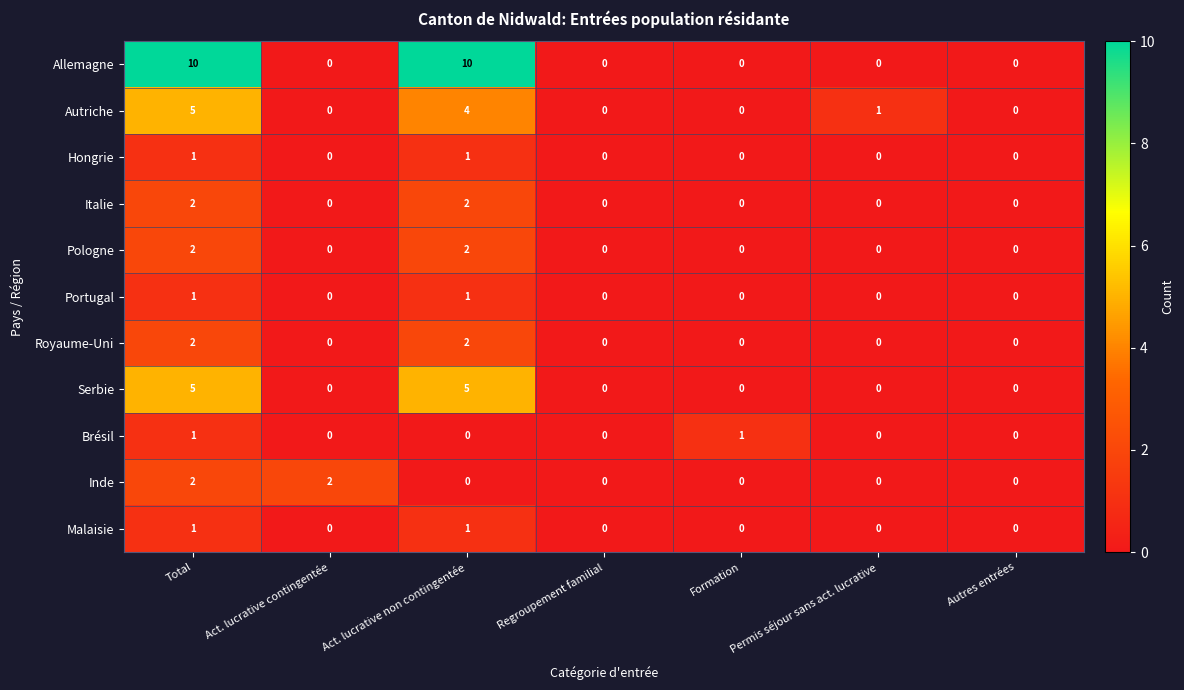

True or false: Portugal has a value of 0 at Permis séjour sans act. lucrative.

True